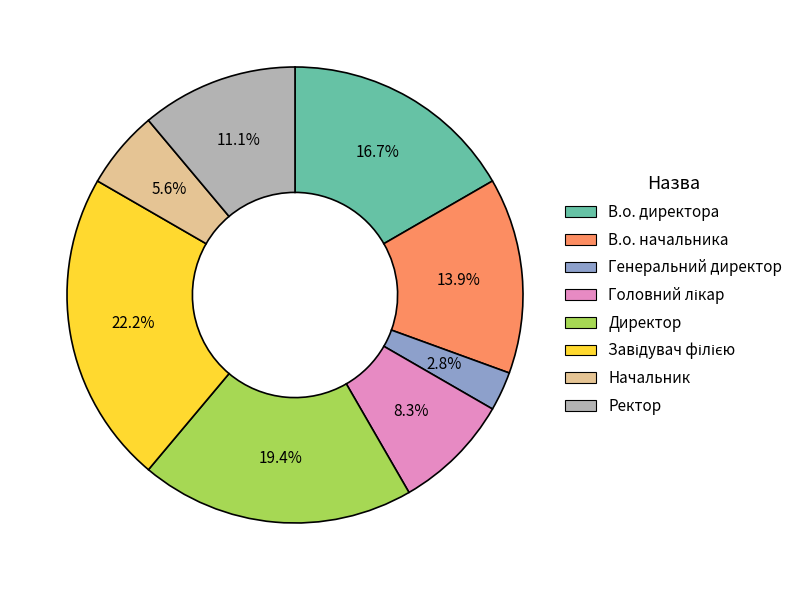

What is the smallest slice in the pie chart?

Генеральний директор